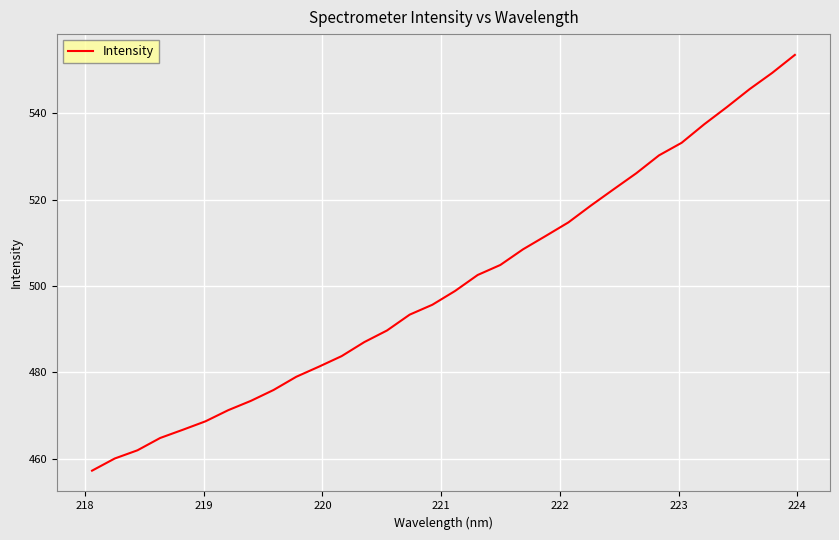

What is the difference between the maximum and minimum values?

96.3